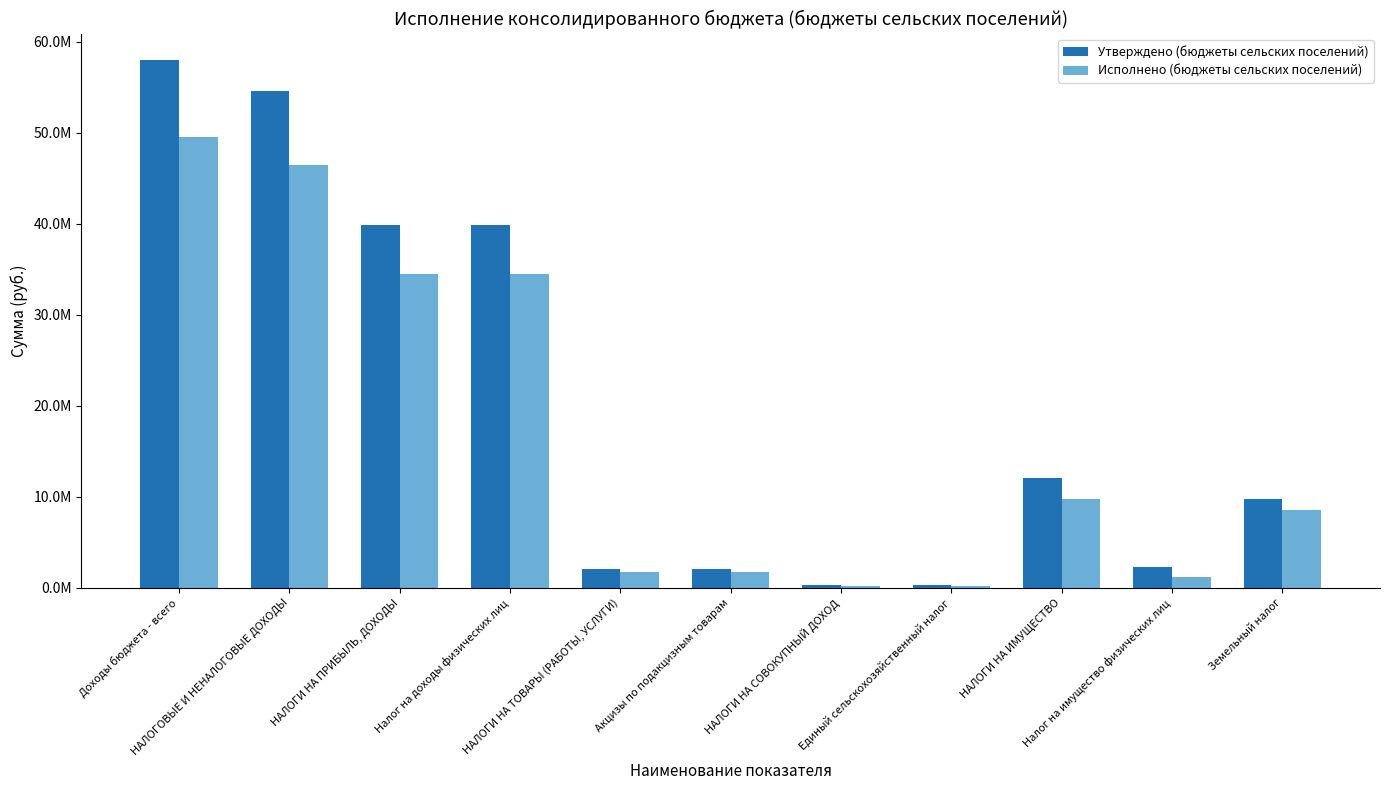

What is the label of the 10th bar from the left?

Налог на имущество физических лиц